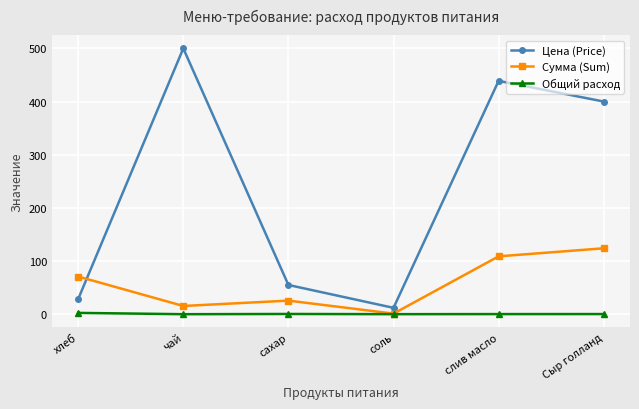

In Цена (Price), how many points are lower than both neighbors (excluding endpoints)?

1